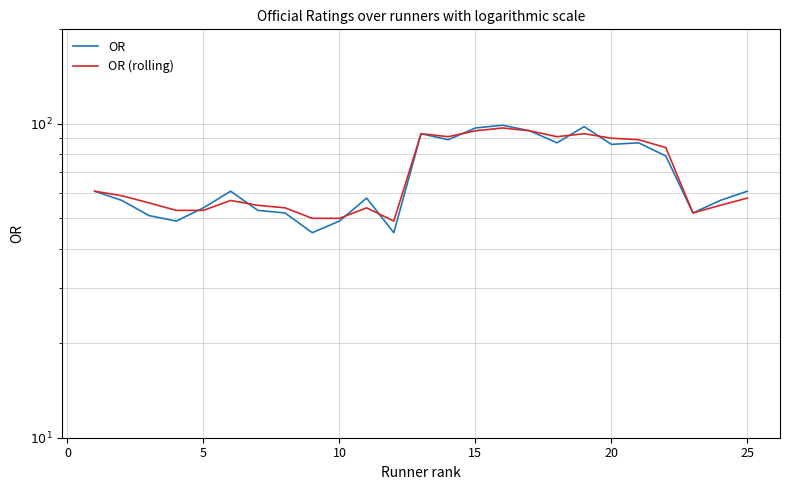

List the series in order of their overall mean, lowest first.

OR, OR (rolling)